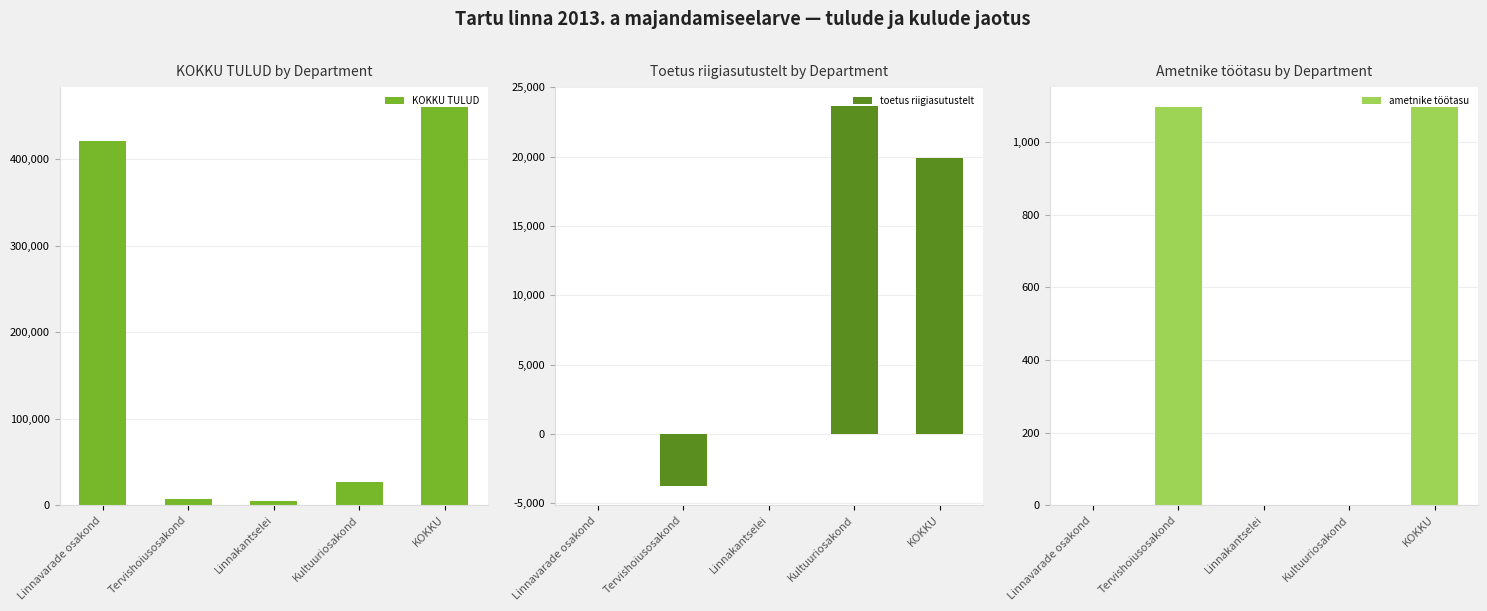

What is the sum of all KOKKU TULUD values?

921062